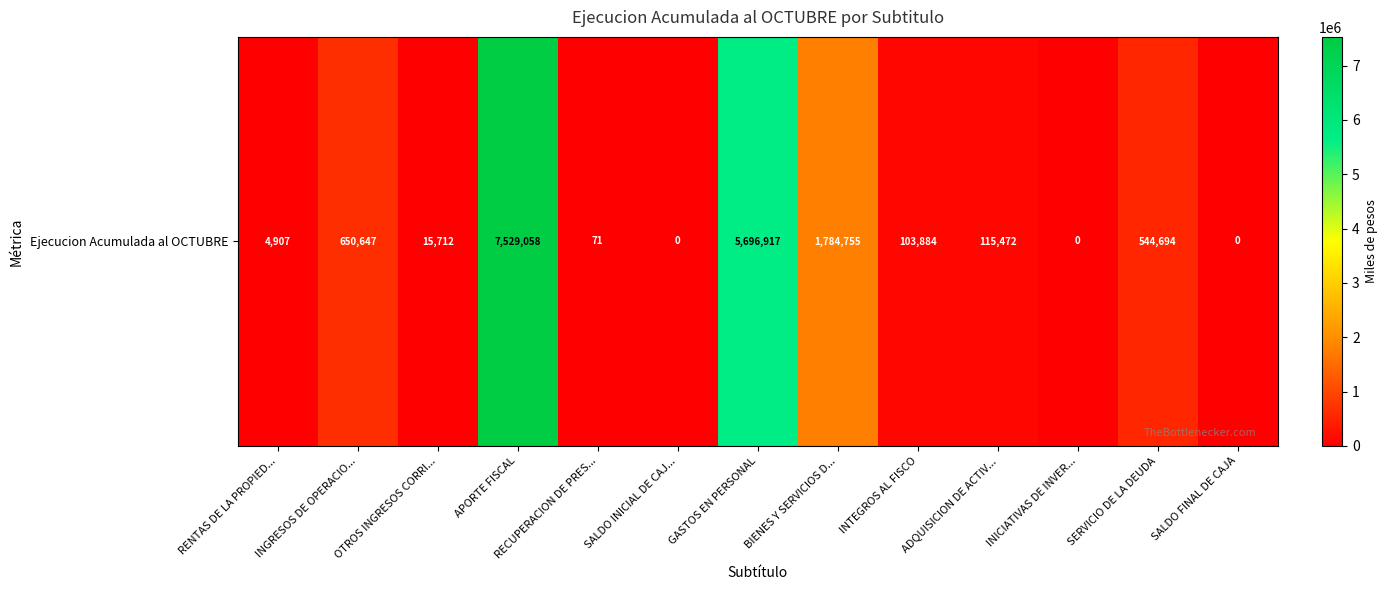

Reading left to right, transcribe all the data shown in this chart.

4907	650647	15712	7529058	71	0	5696917	1784755	103884	115472	0	544694	0